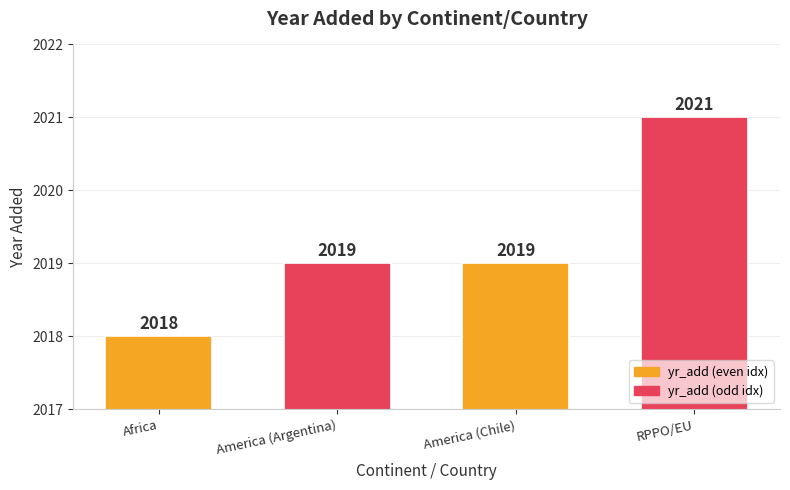

What is the difference between the maximum and second lowest values?

2